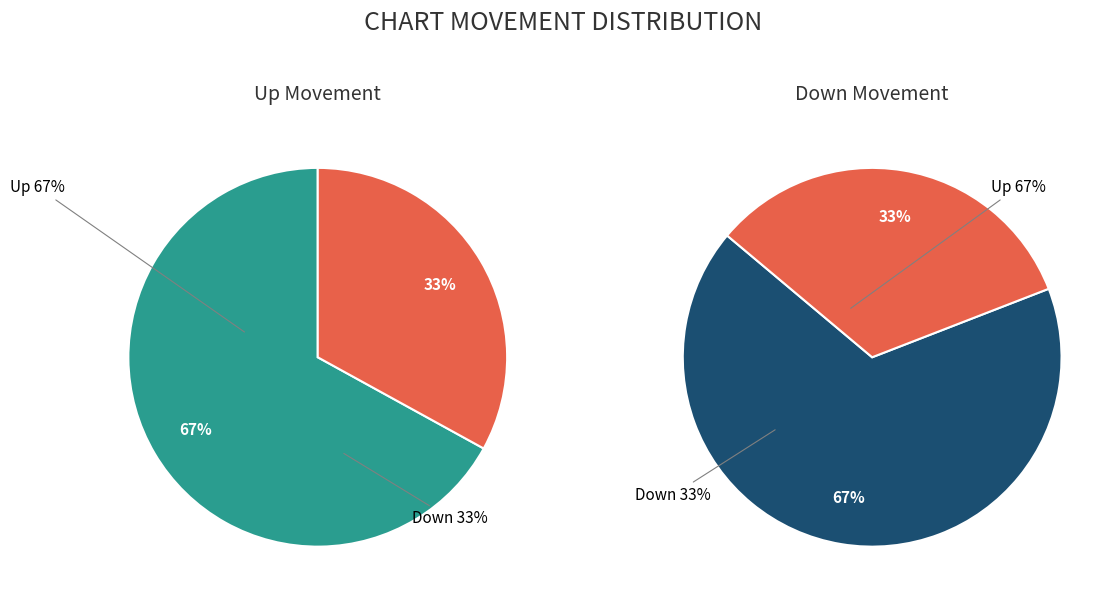

To the nearest percent, what percentage of the pie is up?

67%